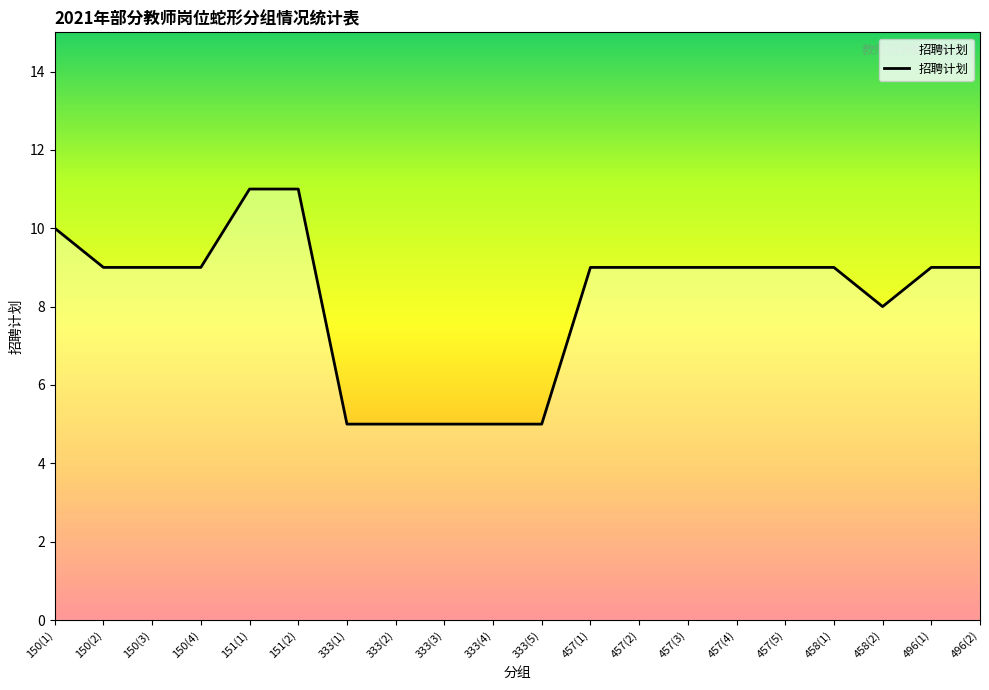

Approximately how many times larger is the value at 150(2) compared to 333(2)?

1.8